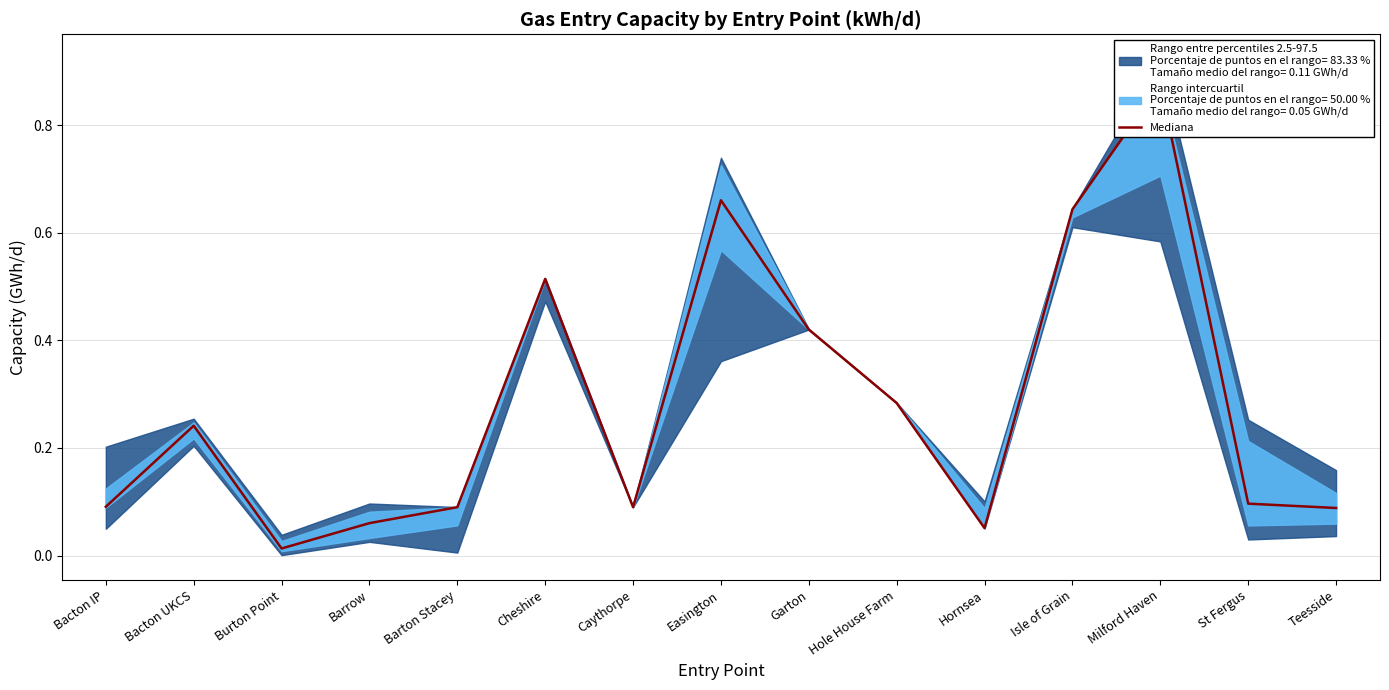

What position from the right is Bacton UKCS?

14